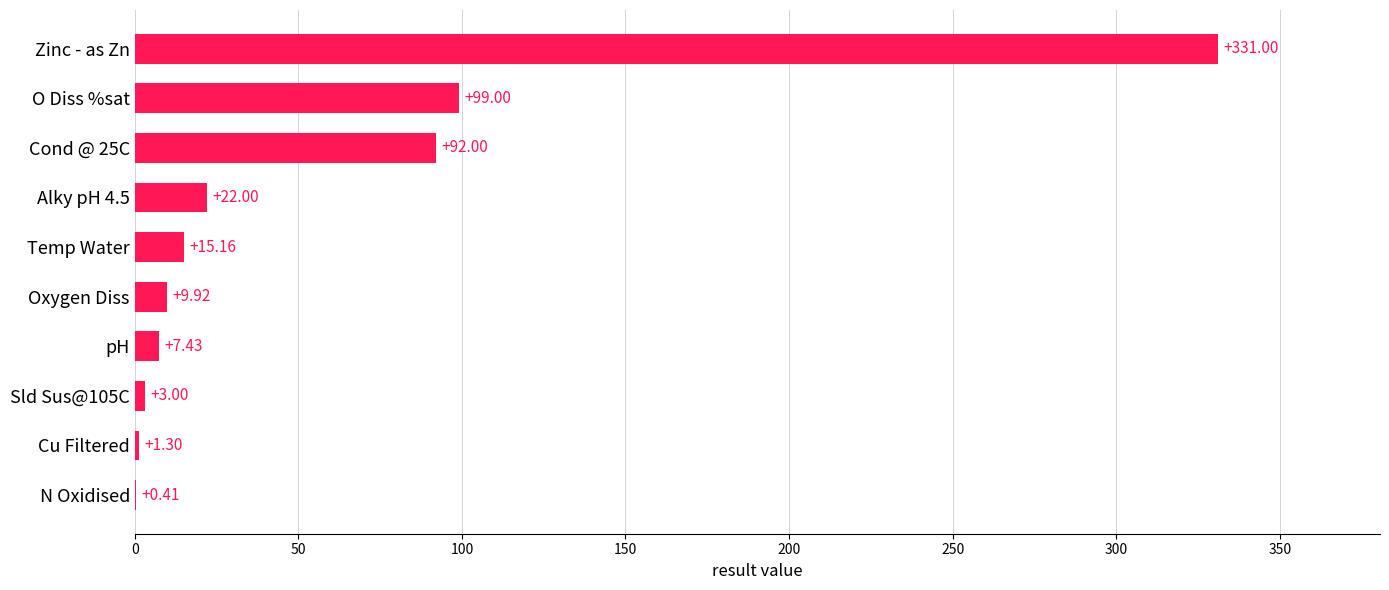

At which label is the value closest to 165?

O Diss %sat